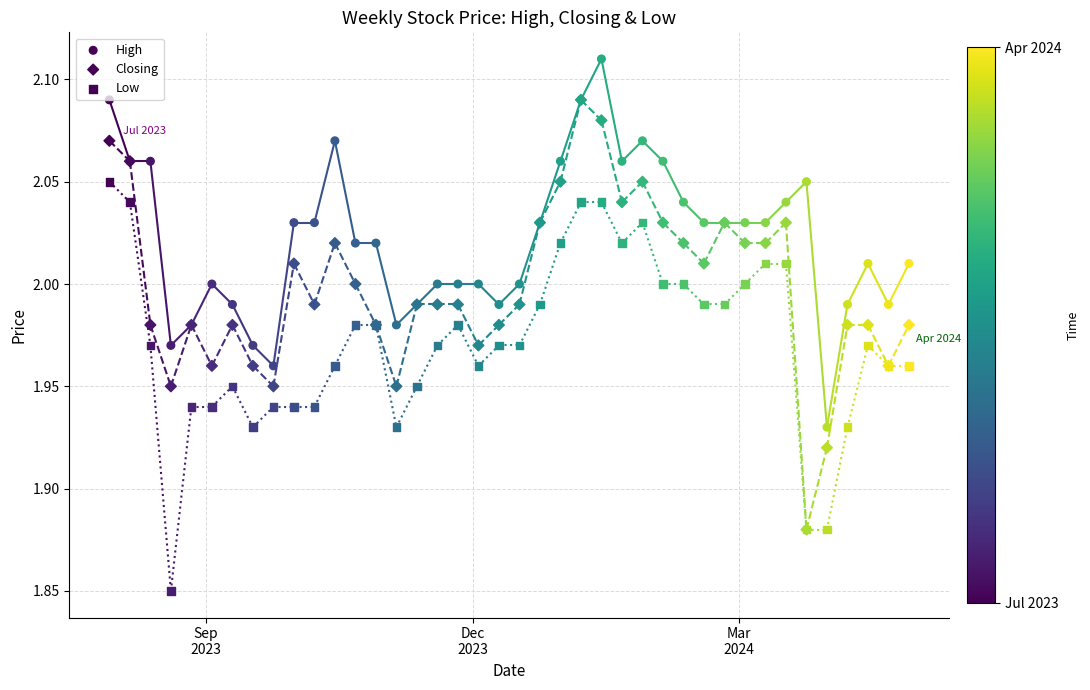

Which series reaches the minimum Y coordinate?

Low